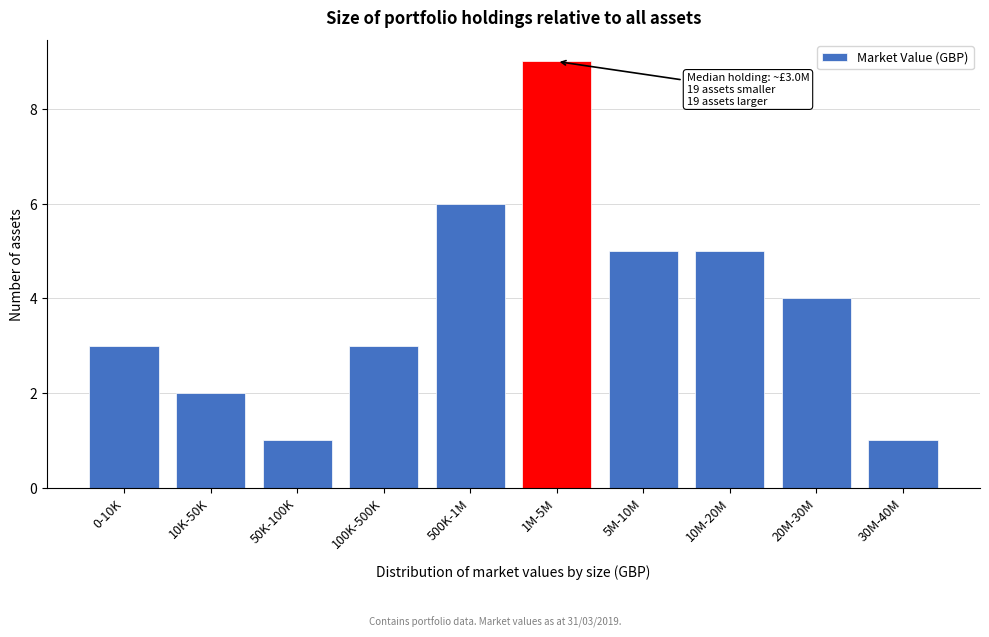

Reading left to right, transcribe all the data shown in this chart.

0-10K=3	10K-50K=2	50K-100K=1	100K-500K=3	500K-1M=6	1M-5M=9	5M-10M=5	10M-20M=5	20M-30M=4	30M-40M=1